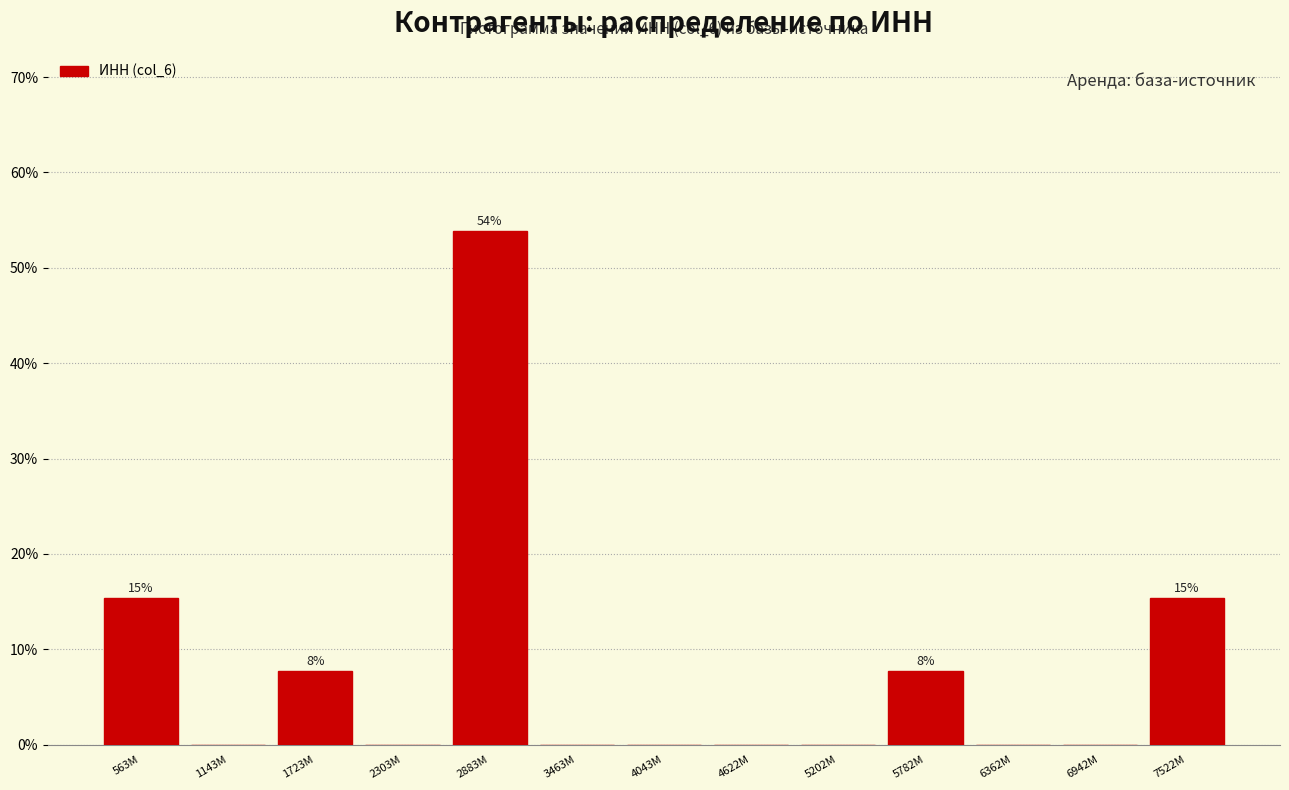

Reading right to left, extract all data points from this chart.

7522M=15.4	6942M=0.0	6362M=0.0	5782M=7.7	5202M=0.0	4622M=0.0	4043M=0.0	3463M=0.0	2883M=53.8	2303M=0.0	1723M=7.7	1143M=0.0	563M=15.4